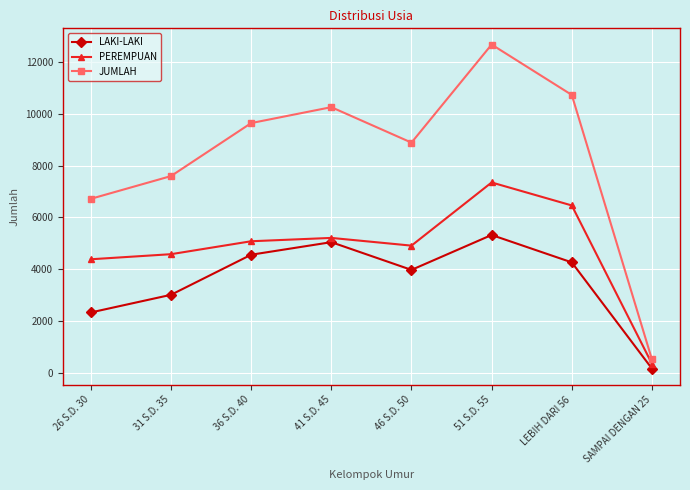

Which label corresponds to the largest value in the chart?

51 S.D. 55